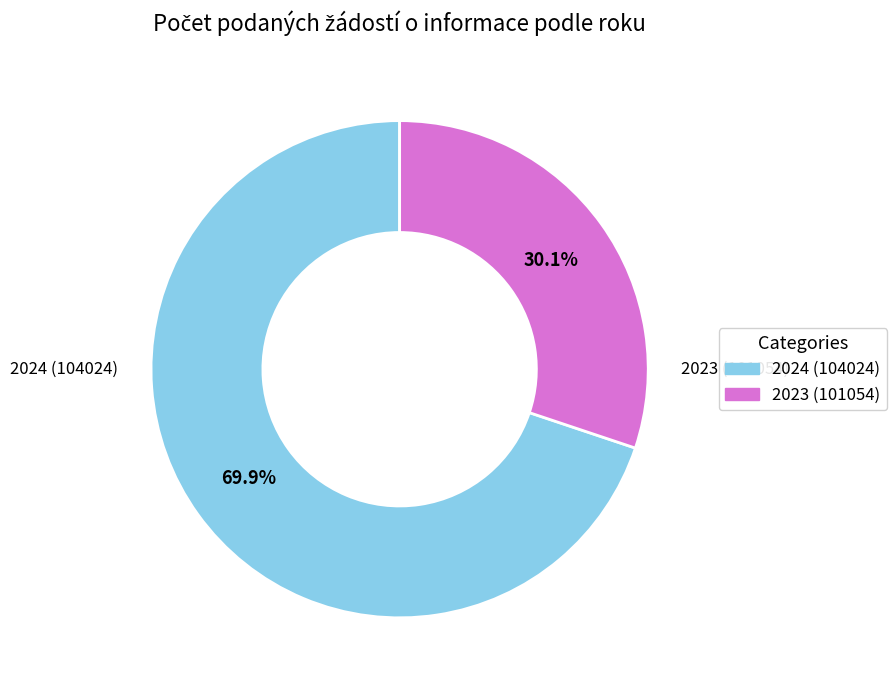

Which category has the smallest portion of the pie?

2023 (101054)